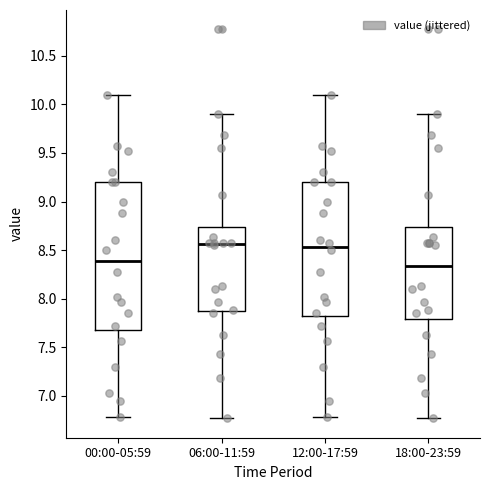

Comparing the boxes themselves (not the whiskers), which one is the tallest?

00:00-05:59